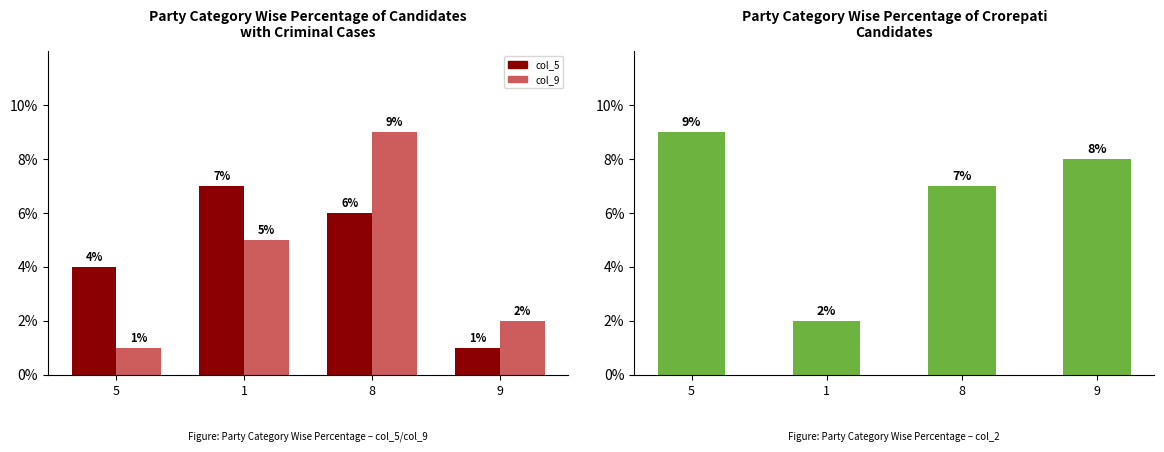

The col_5 series shows 5 at 5. True or false?

False